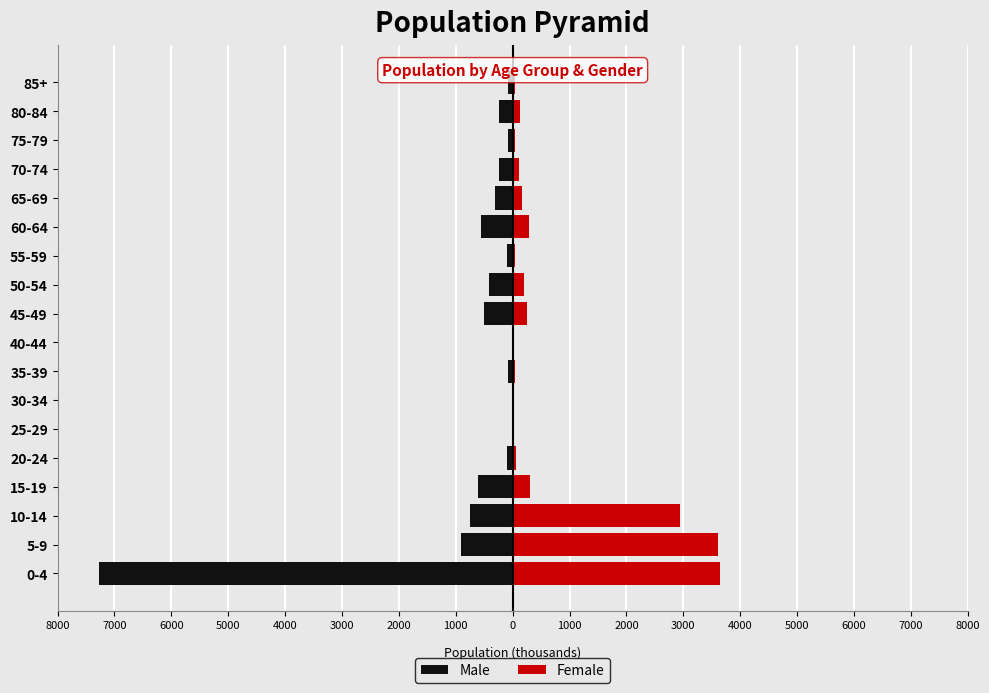

Which has a higher value, 5-9 or 70-74?

70-74